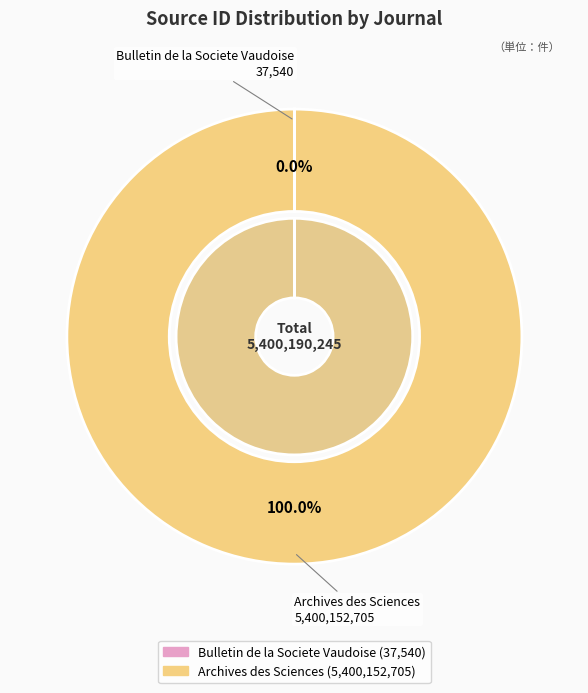

What is the total percentage of Bulletin de la Societe Vaudoise and Archives des Sciences?

100.0%